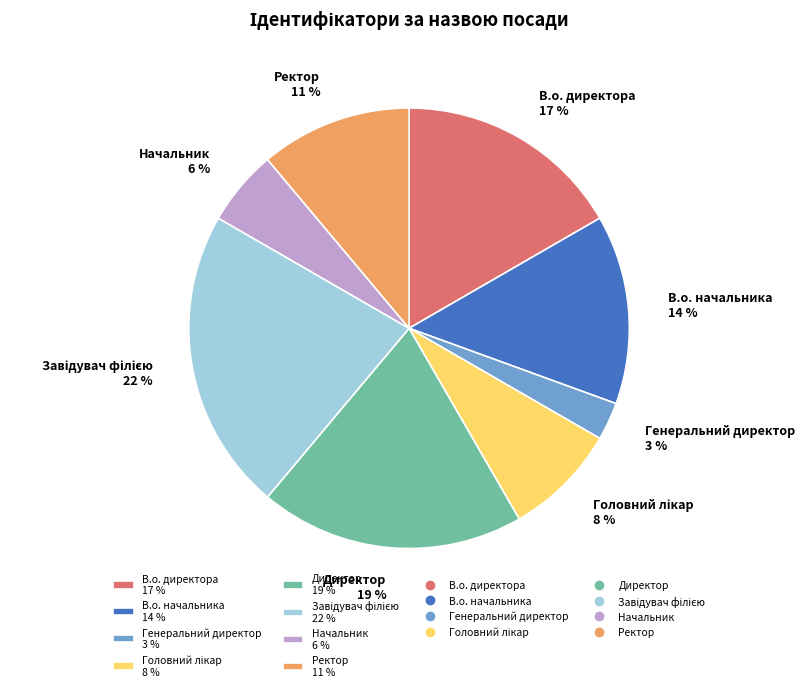

What is the smallest slice in the pie chart?

Генеральний директор